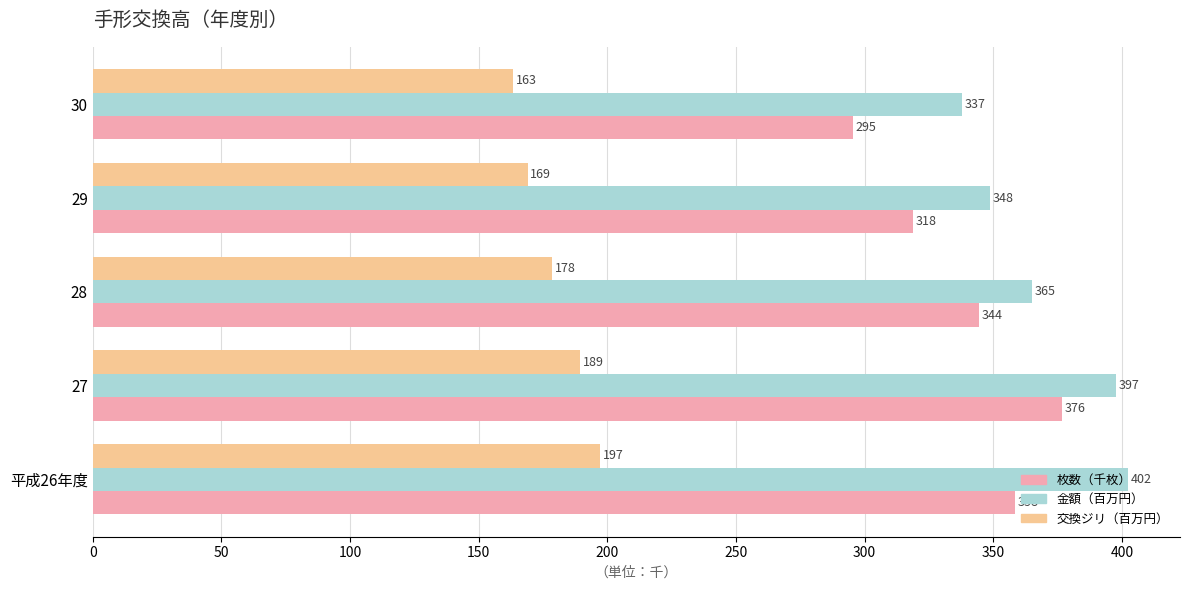

At which label does 枚数（千枚） reach its peak?

27